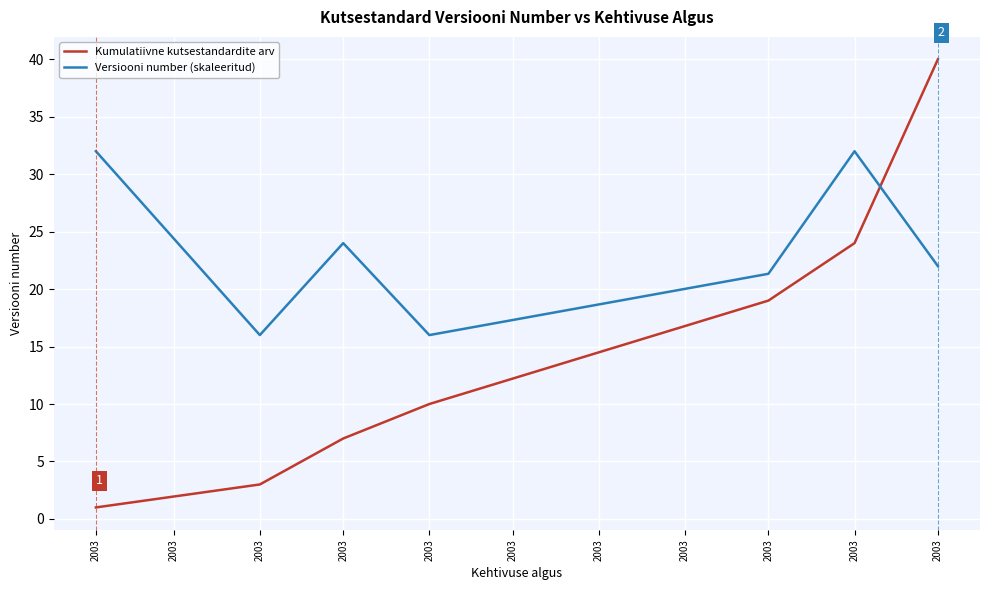

What is the difference between the highest and lowest values at 2003?

31.0